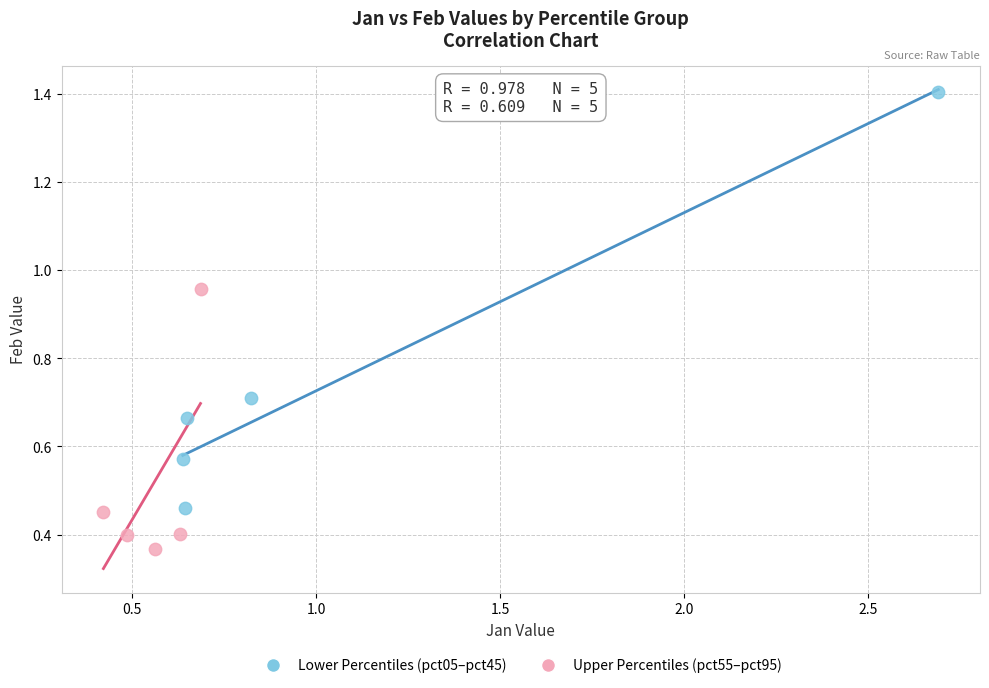

Which series reaches the minimum Y coordinate?

Upper Percentiles (pct55–pct95)